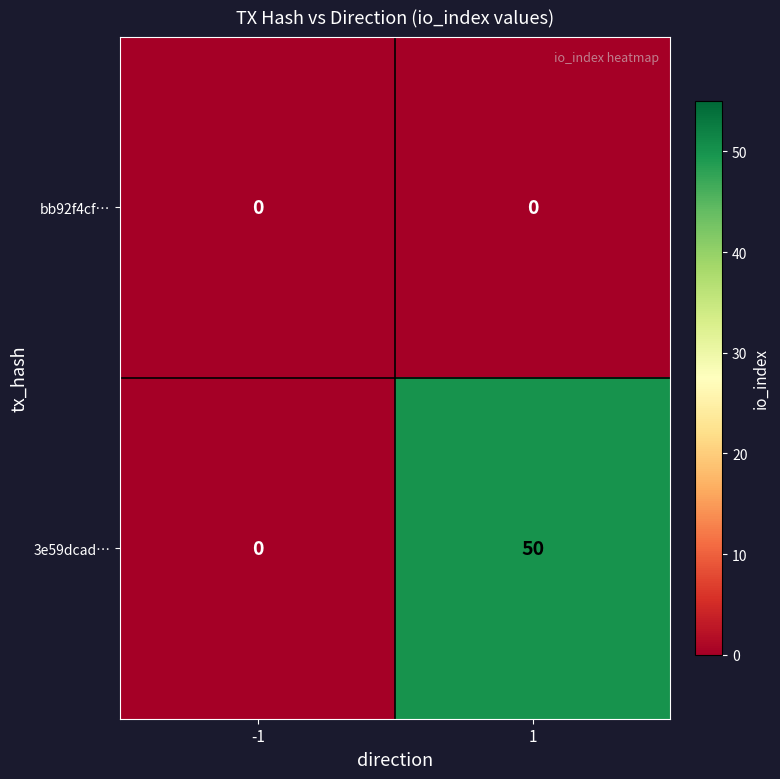

At which category is the sum across all series the highest?

1